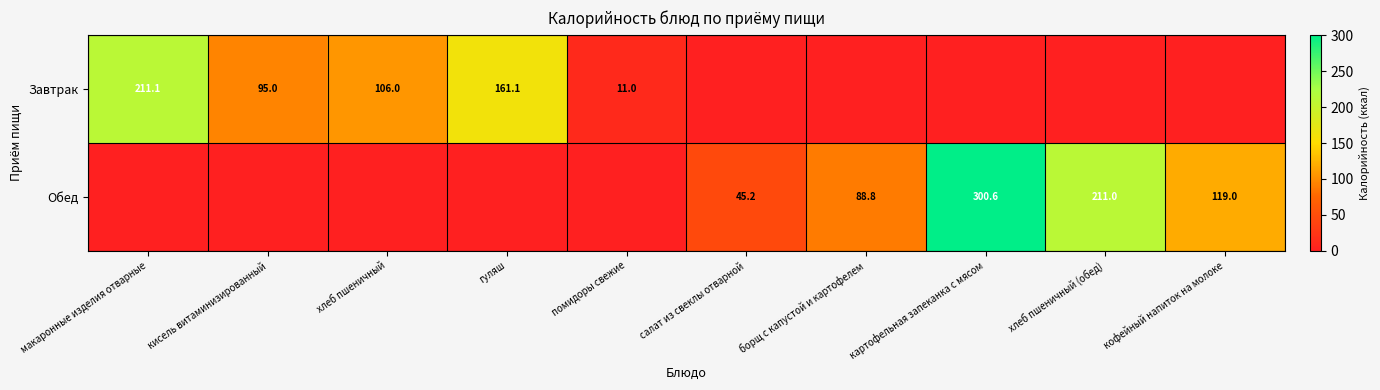

What is the sum of the Завтрак values at хлеб пшеничный and макаронные изделия отварные?

317.1